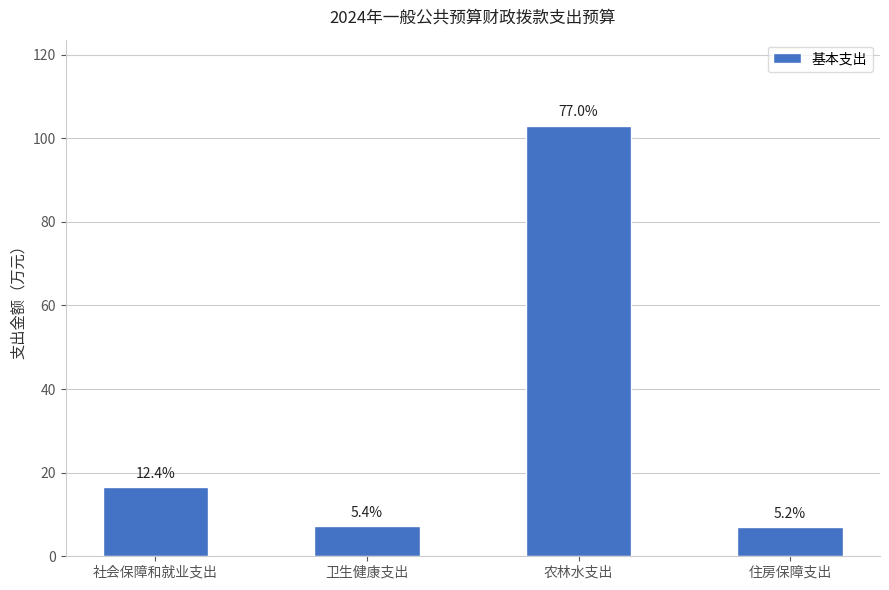

Does the chart contain any negative values?

No